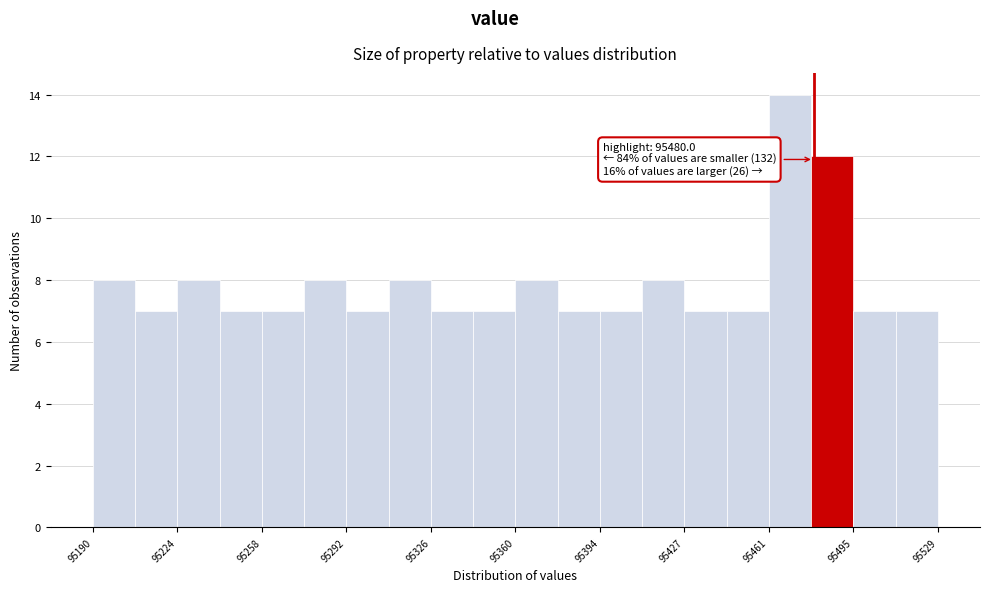

Around what value on the x-axis is the tallest bar? Give the approximate position of its centre, as read against the axis.

95470